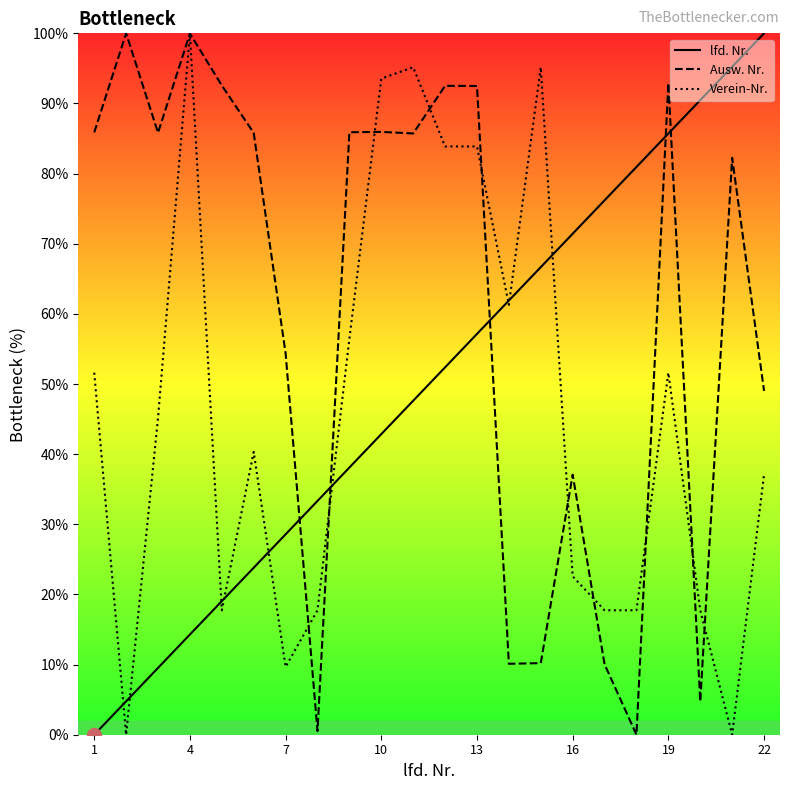

Which series ends up on top after the final intersection of Ausw. Nr. and lfd. Nr.?

lfd. Nr.